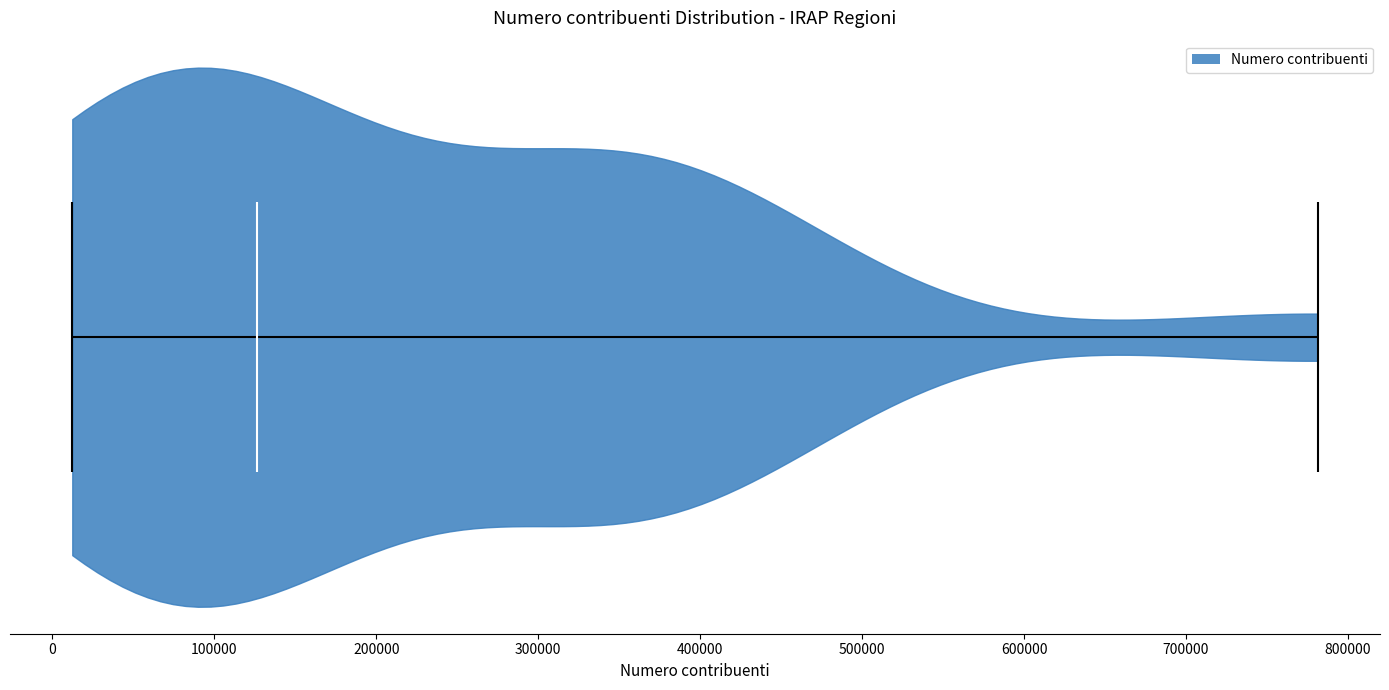

Read this violin plot against the x-axis: where its median line is, and the lowest and highest points the violin reaches. The values are not printed on the chart, so give them approximately, as read against the axis.

median line 130000, lowest point 10000, highest point 780000